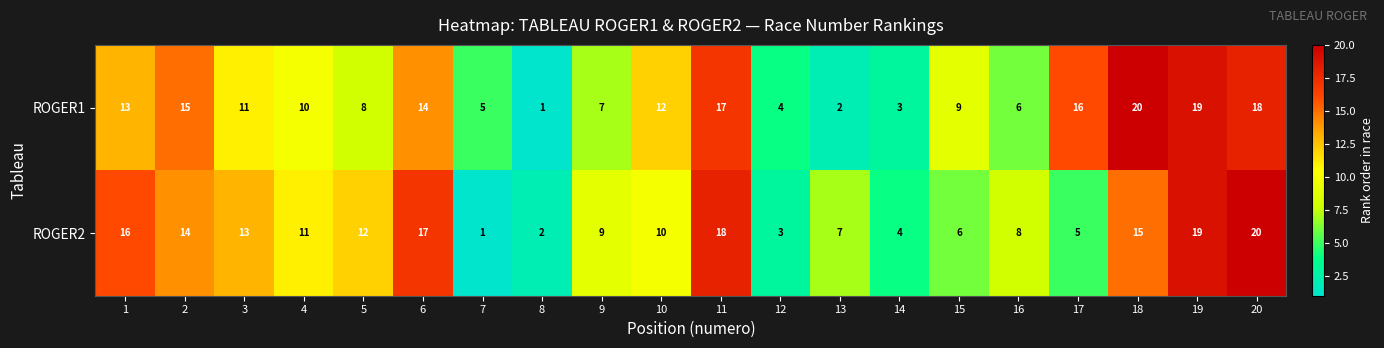

What is the total value across all series at 15?

15